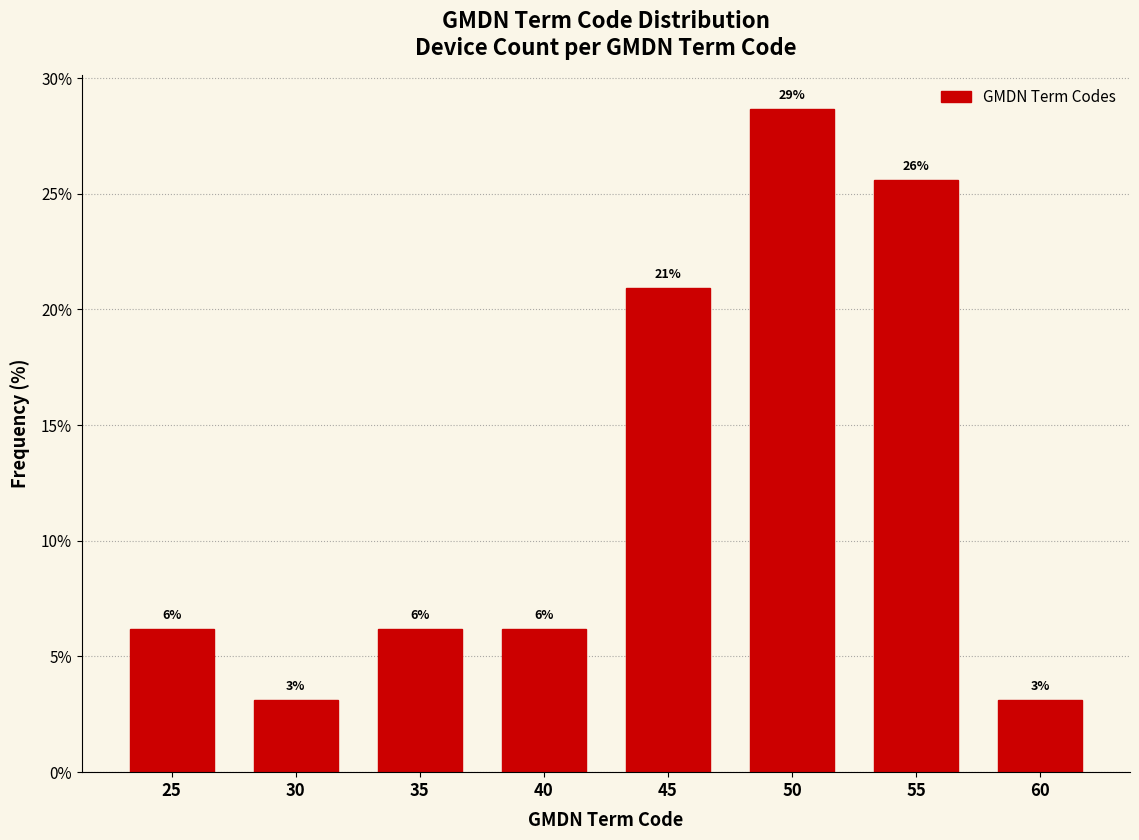

How many bars are there in total?

8